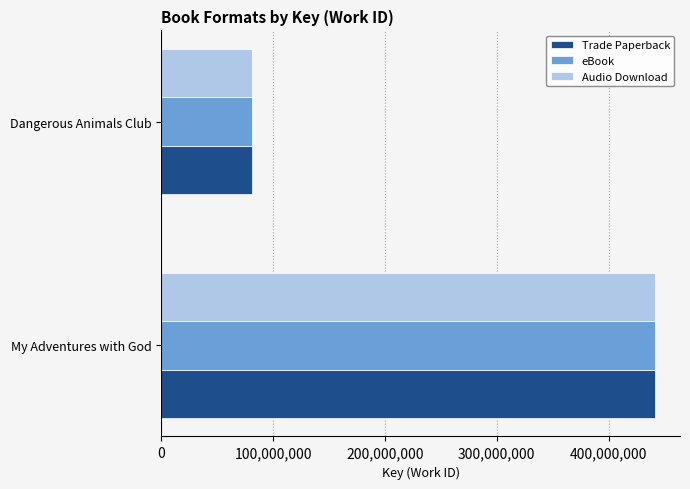

List the labels in order of Audio Download value, smallest first.

Dangerous Animals Club, My Adventures with God